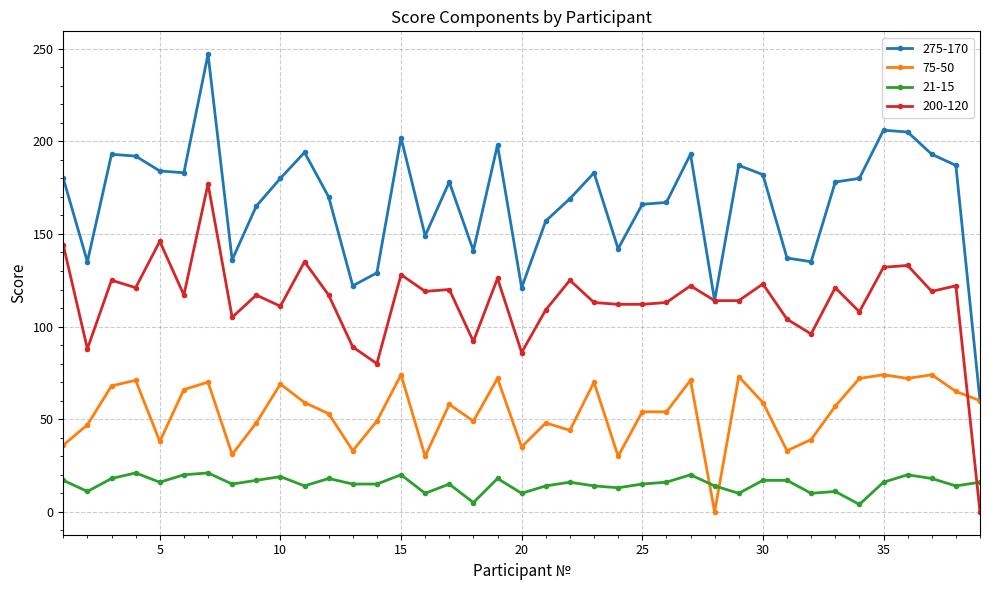

What is the highest value of the 75-50 series?

74